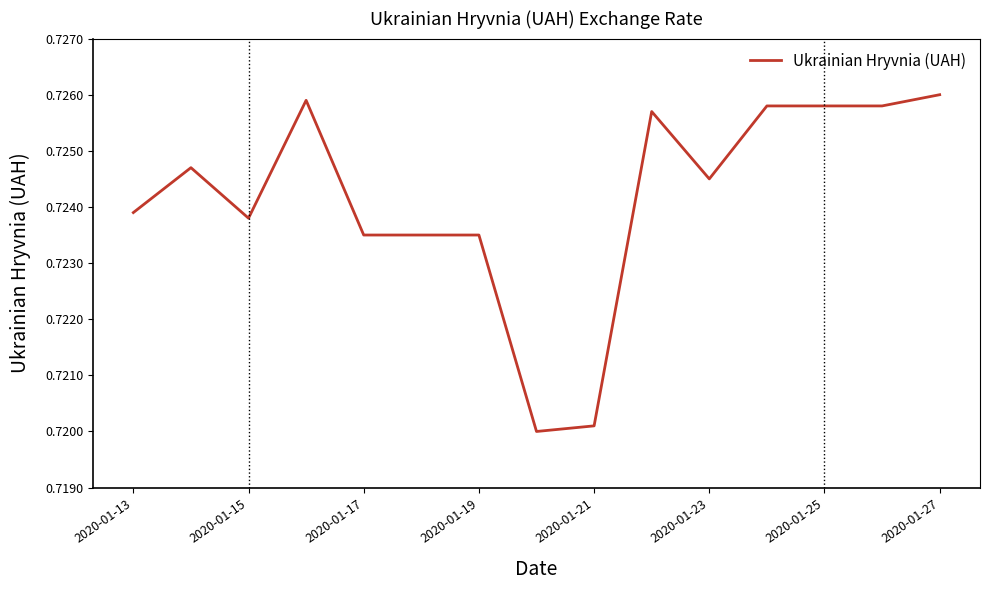

What is the value of the 13th point from the left?

0.7